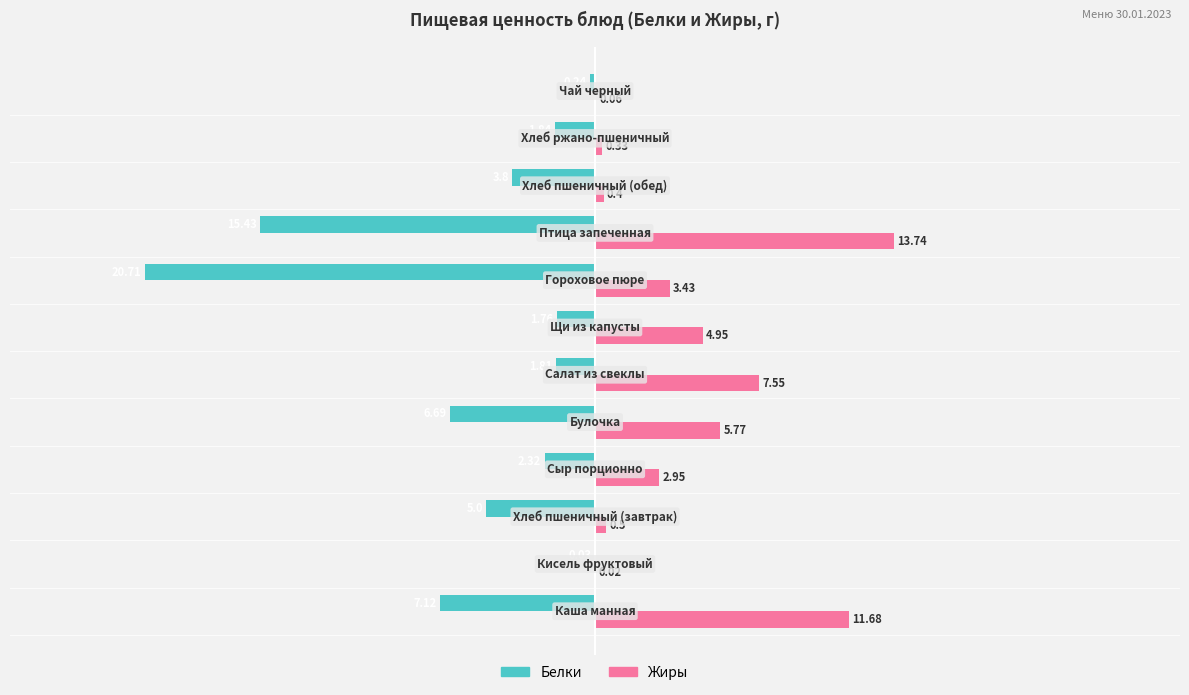

Which series has the largest total across all categories?

Жиры